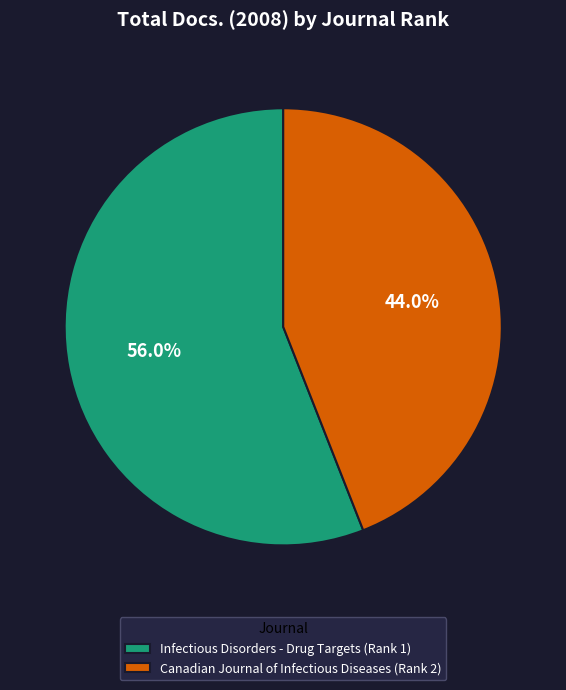

How many slices are in this pie chart?

2